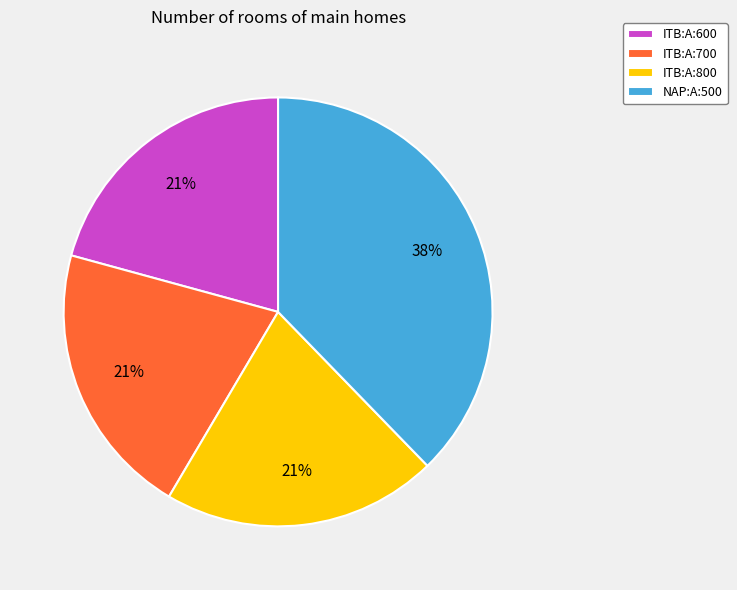

Which slice is the largest?

NAP:A:500